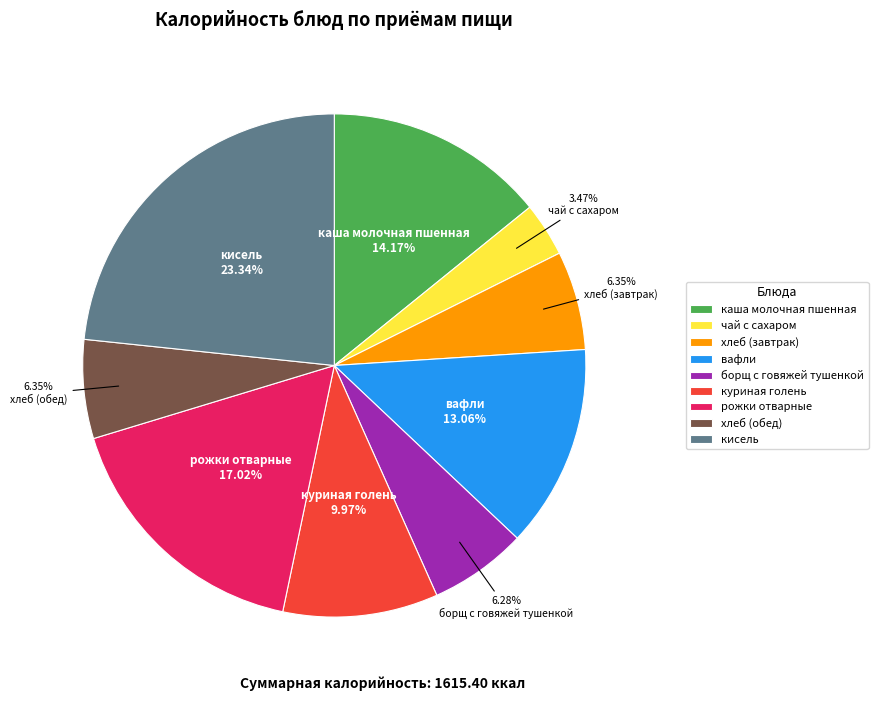

What is the largest slice in the pie chart?

кисель